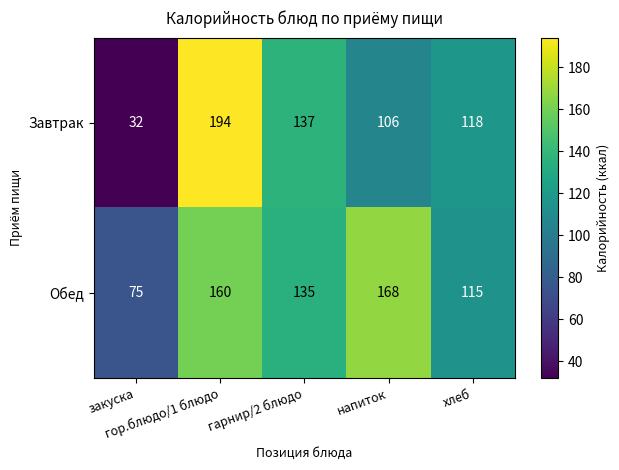

Rank the series by their average value, from highest to lowest.

Обед, Завтрак